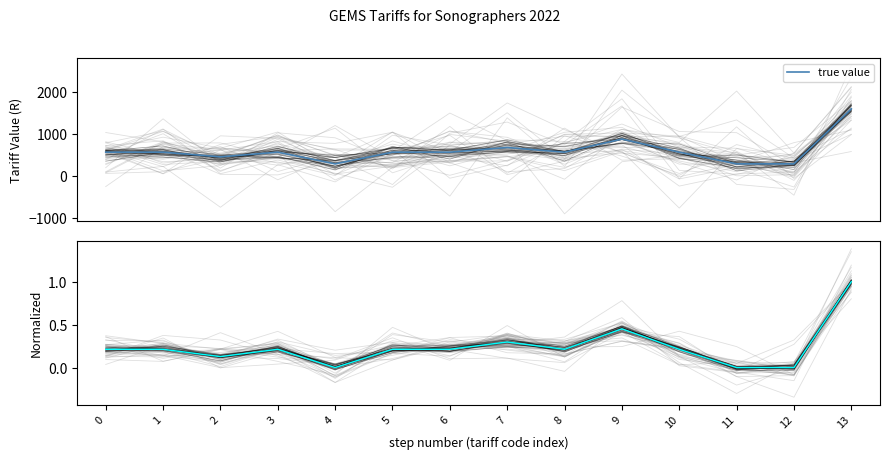

At which category does the data reach its first local peak?

3